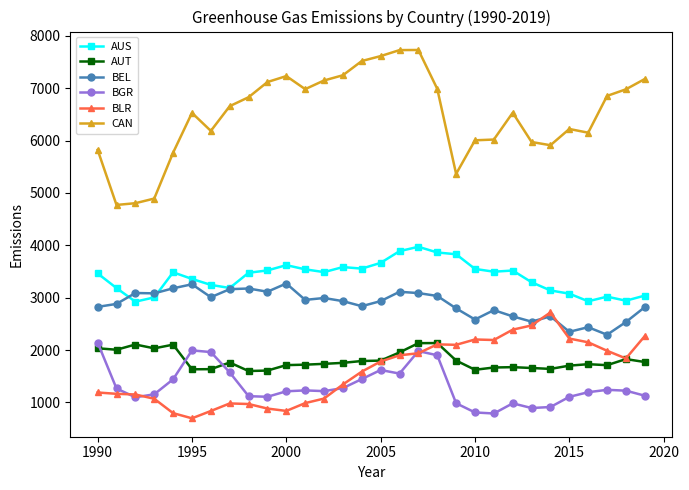

What is the value of the BEL point at the 4th from the left?

3082.3